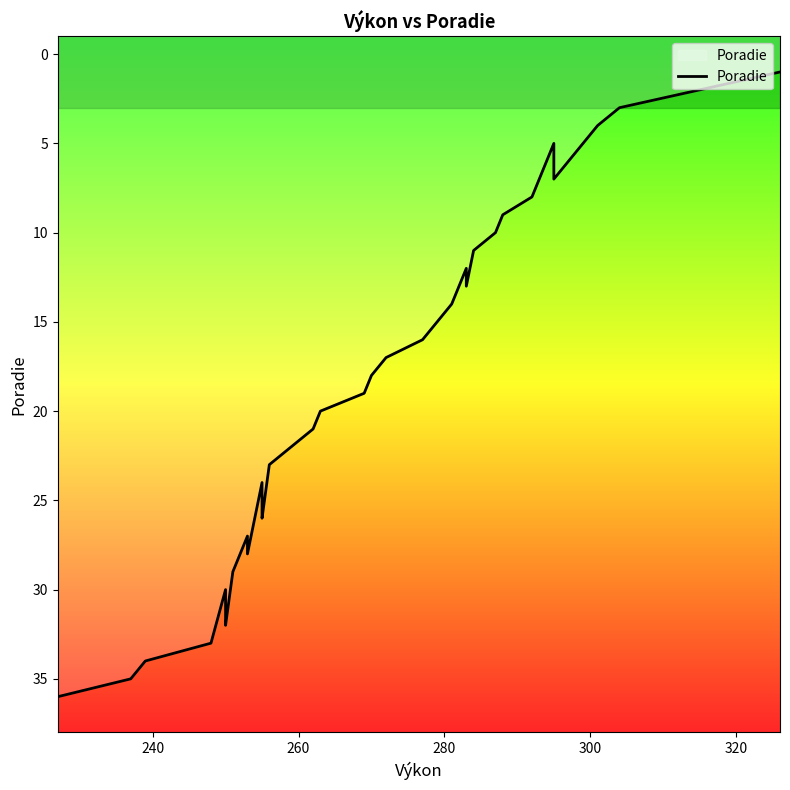

The value at 14 is 10. True or false?

False